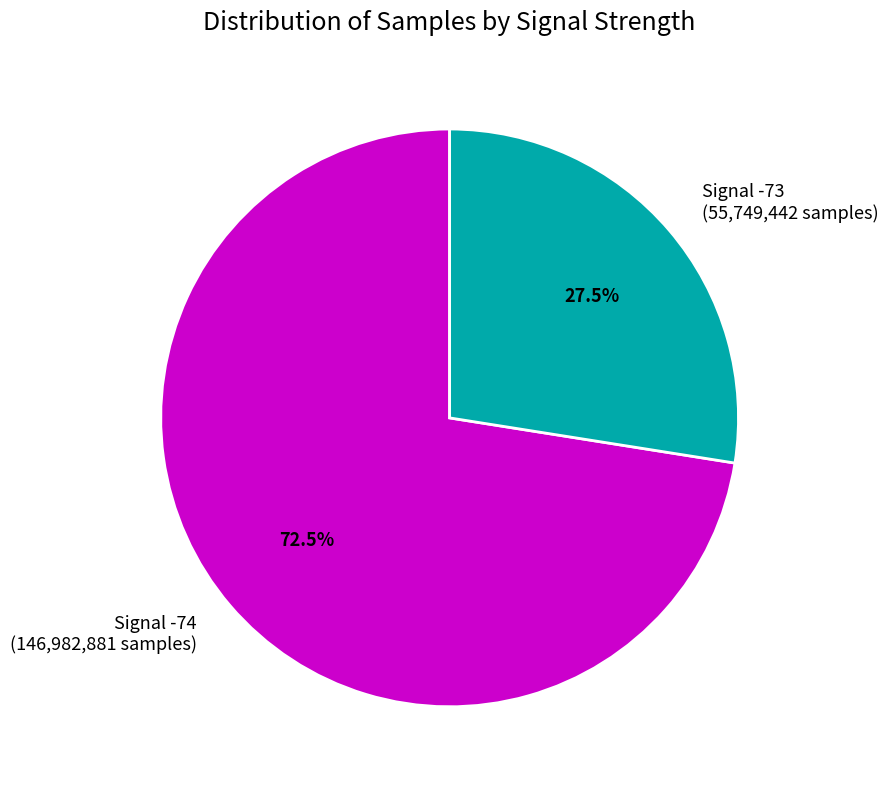

How much of the chart is everything except Signal -74 (146,982,881 samples)?

27.5%